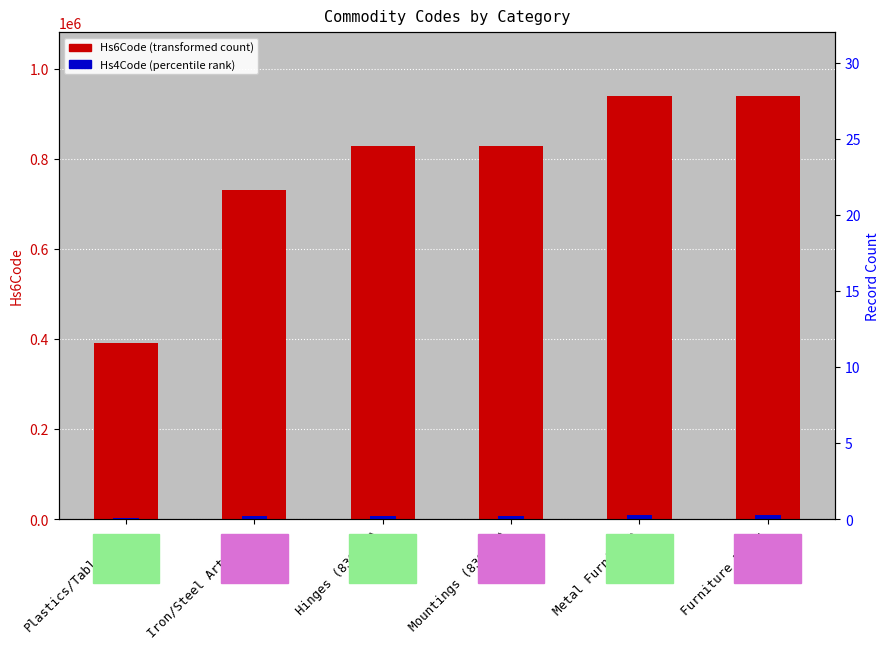

At which category is the sum across all series the highest?

Furniture Parts